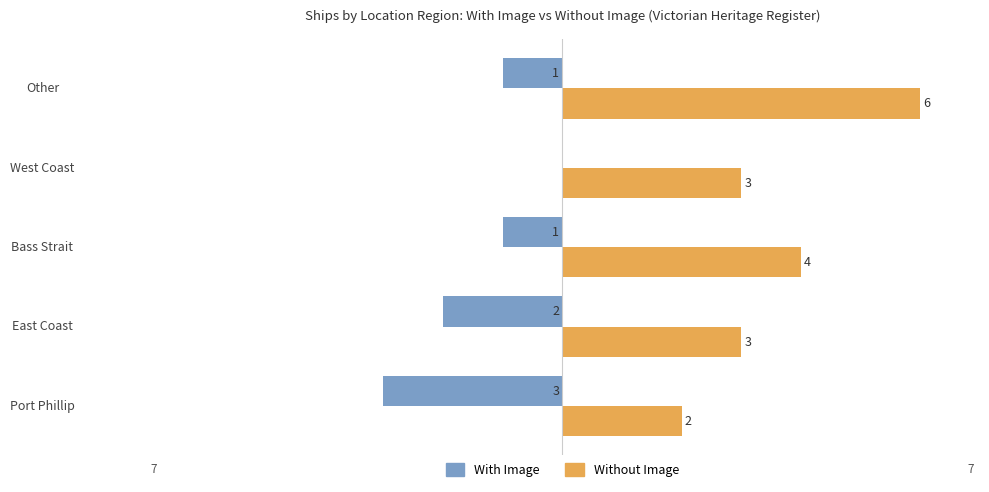

Which series has the largest total across all categories?

Without Image